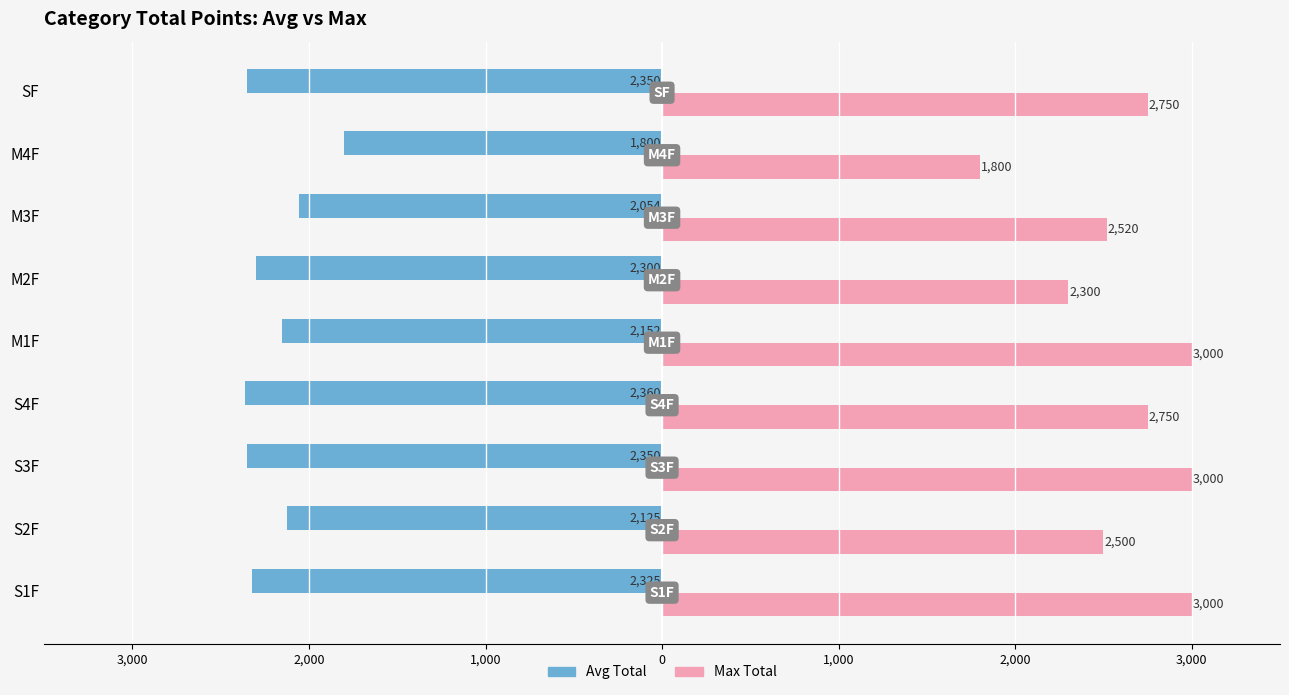

What are all the series names shown in the legend?

Avg Total, Max Total